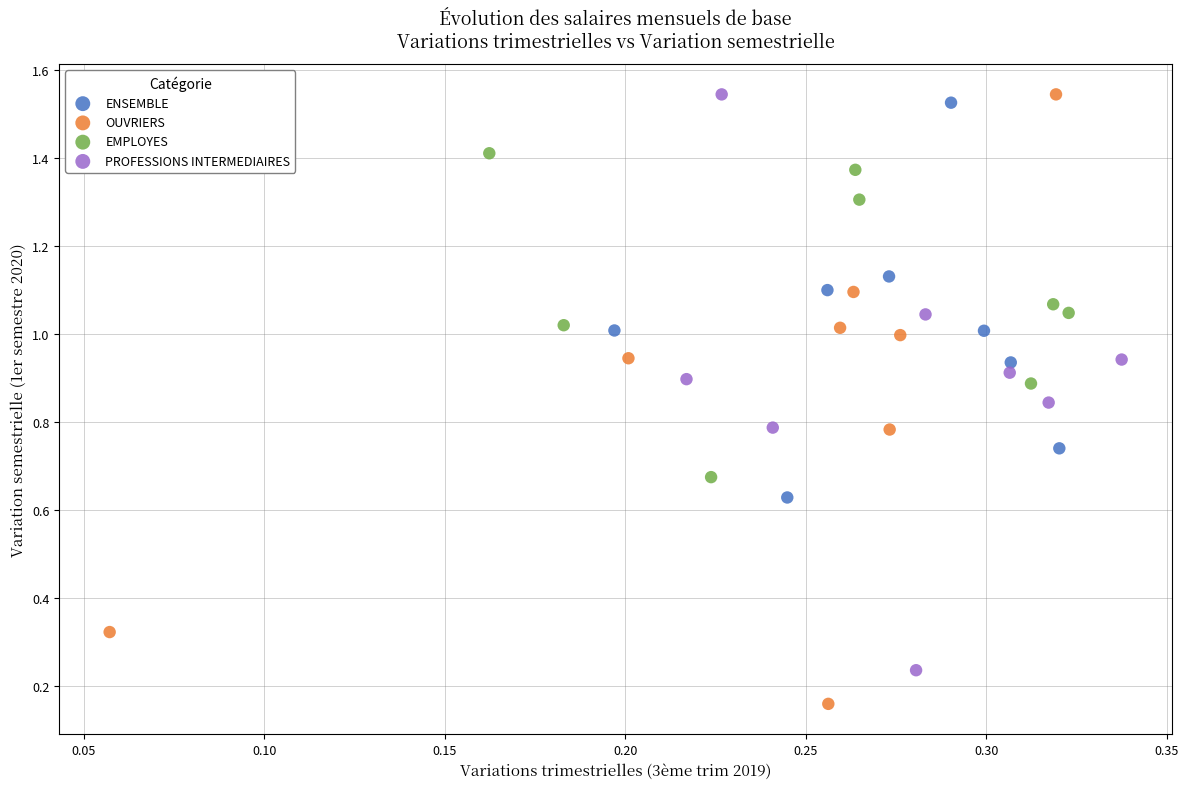

Which series reaches the minimum Y coordinate?

OUVRIERS